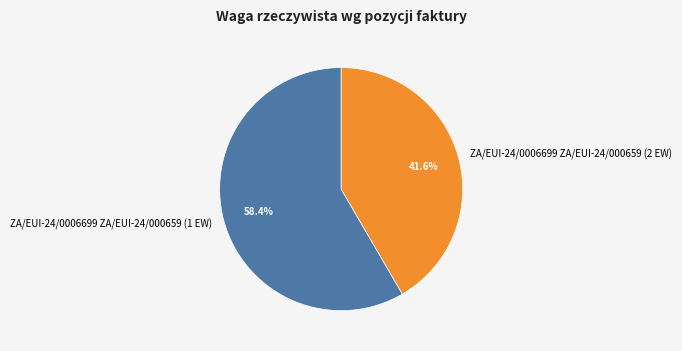

To the nearest percent, what is the difference between the largest and smallest slice percentages?

17%